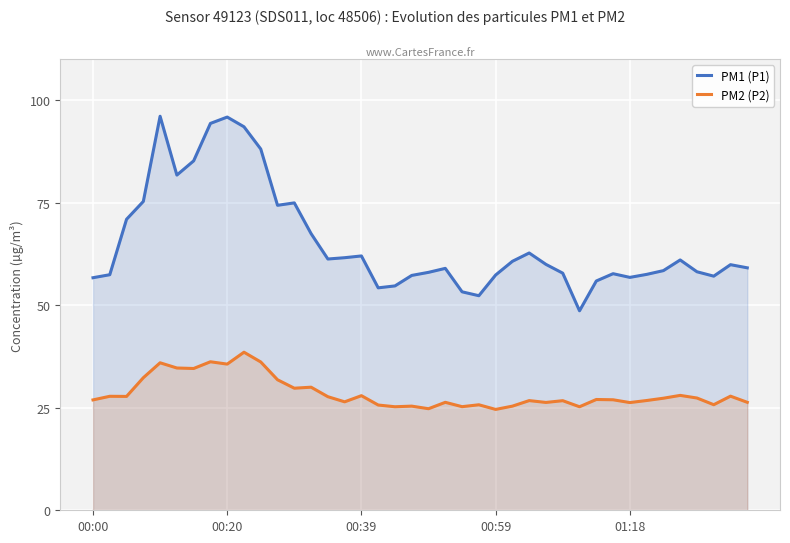

What is the maximum value shown in the chart?

96.1